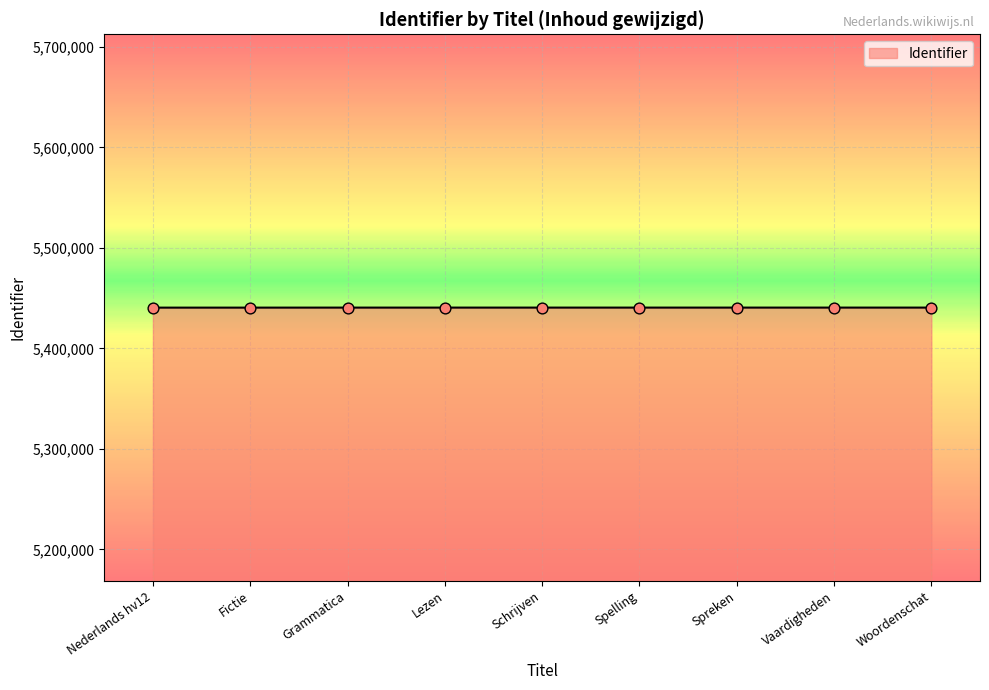

What is the change in value from Fictie to Spreken?

+28